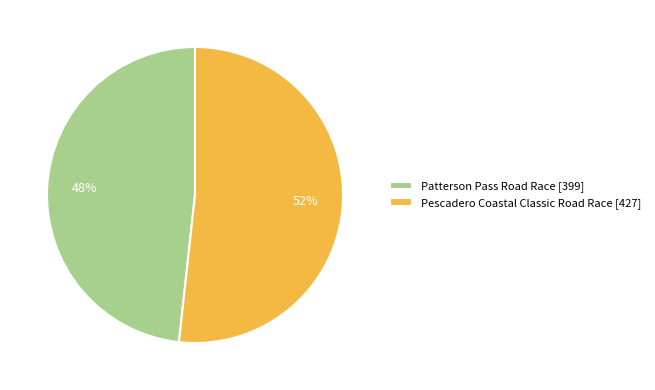

Count the number of slices in the pie.

2